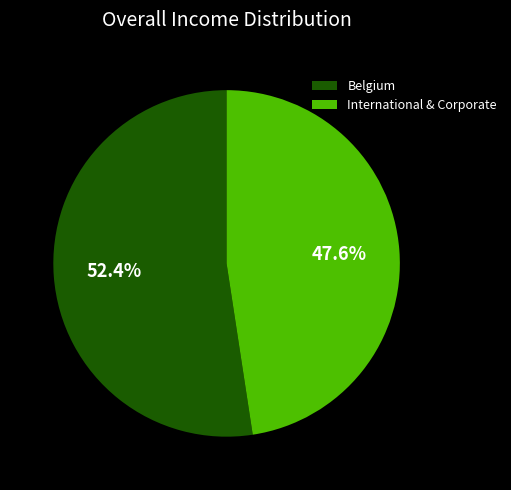

Is there any slice that represents more than half of the pie?

Yes